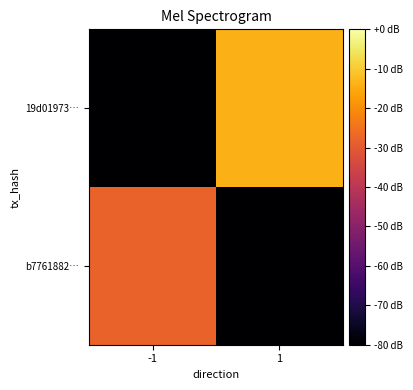

What is the total value across all series at 1?

-94